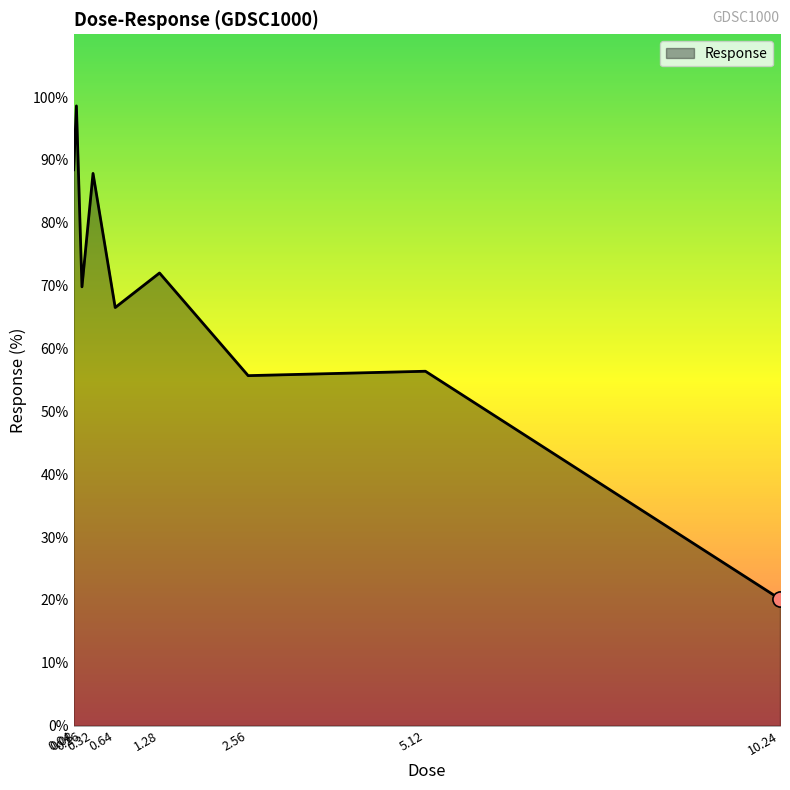

What is the change in value from 0.16 to 5.12?

-13.4